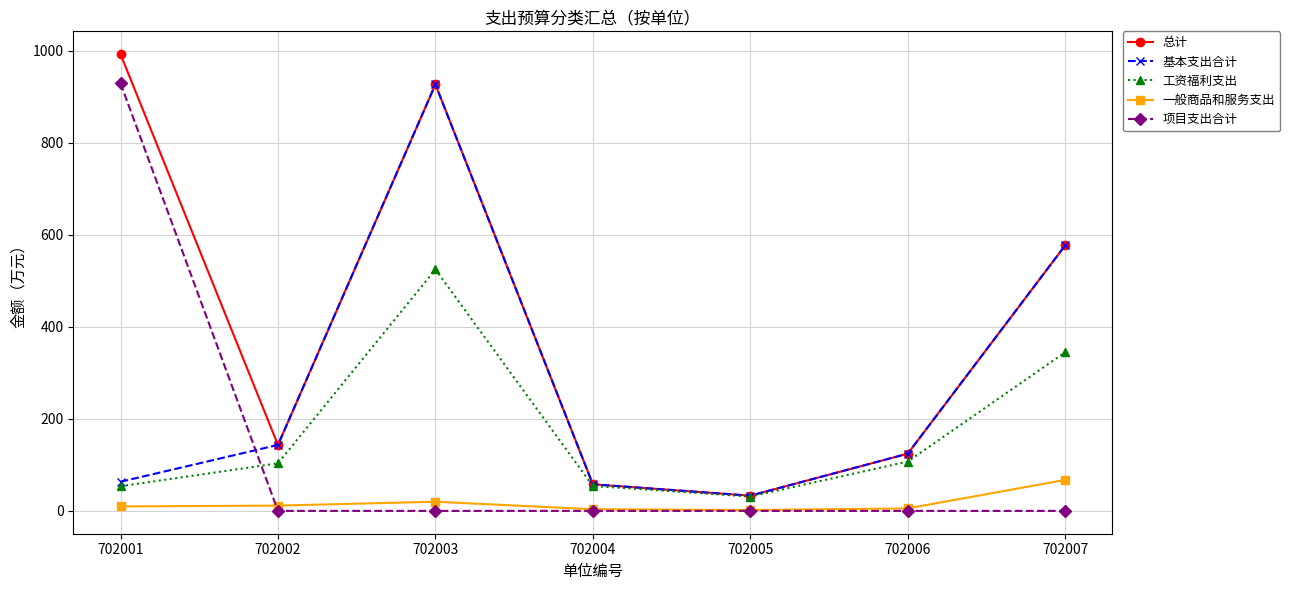

Is the value of 工资福利支出 at 702003 greater than the value of 项目支出合计 at 702006?

Yes